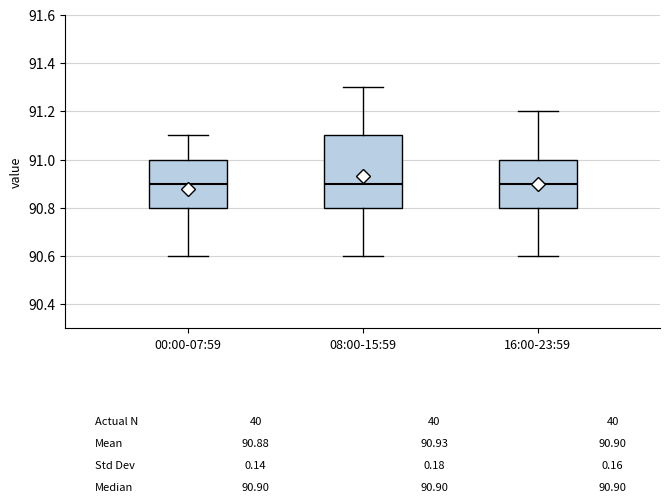

Which box is the tallest, from its lower edge to its upper edge?

08:00-15:59